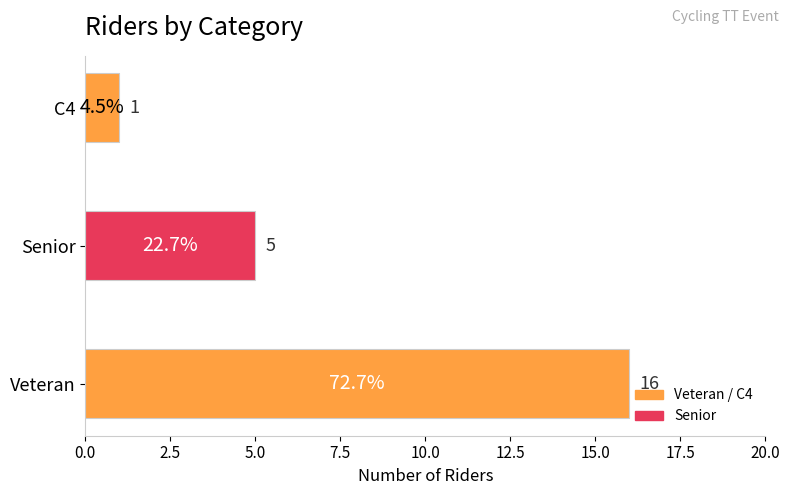

True or false: the data shows 1 at C4.

True